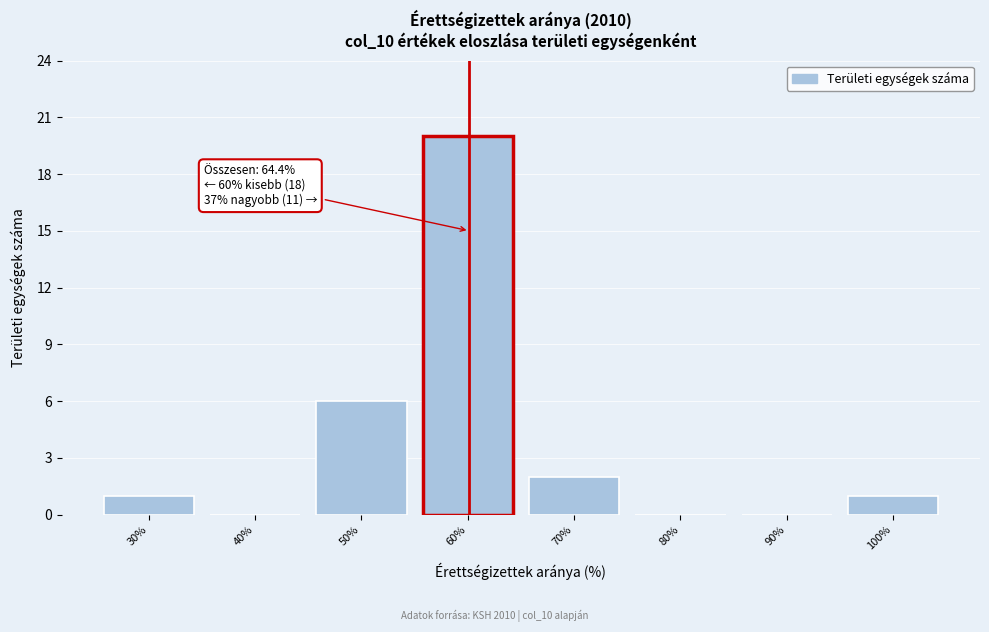

Reading left to right, list all the values displayed in this chart.

30%=1	40%=0	50%=6	60%=20	70%=2	80%=0	90%=0	100%=1